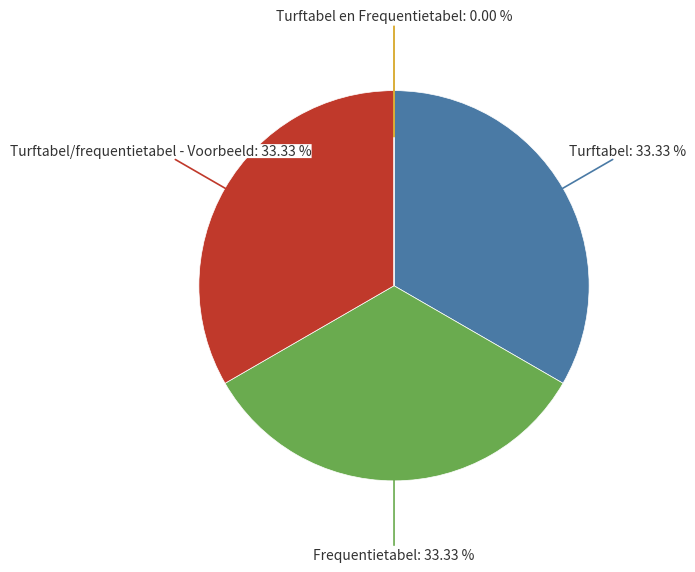

To the nearest percent, what is the difference between the largest and smallest slice percentages?

33%